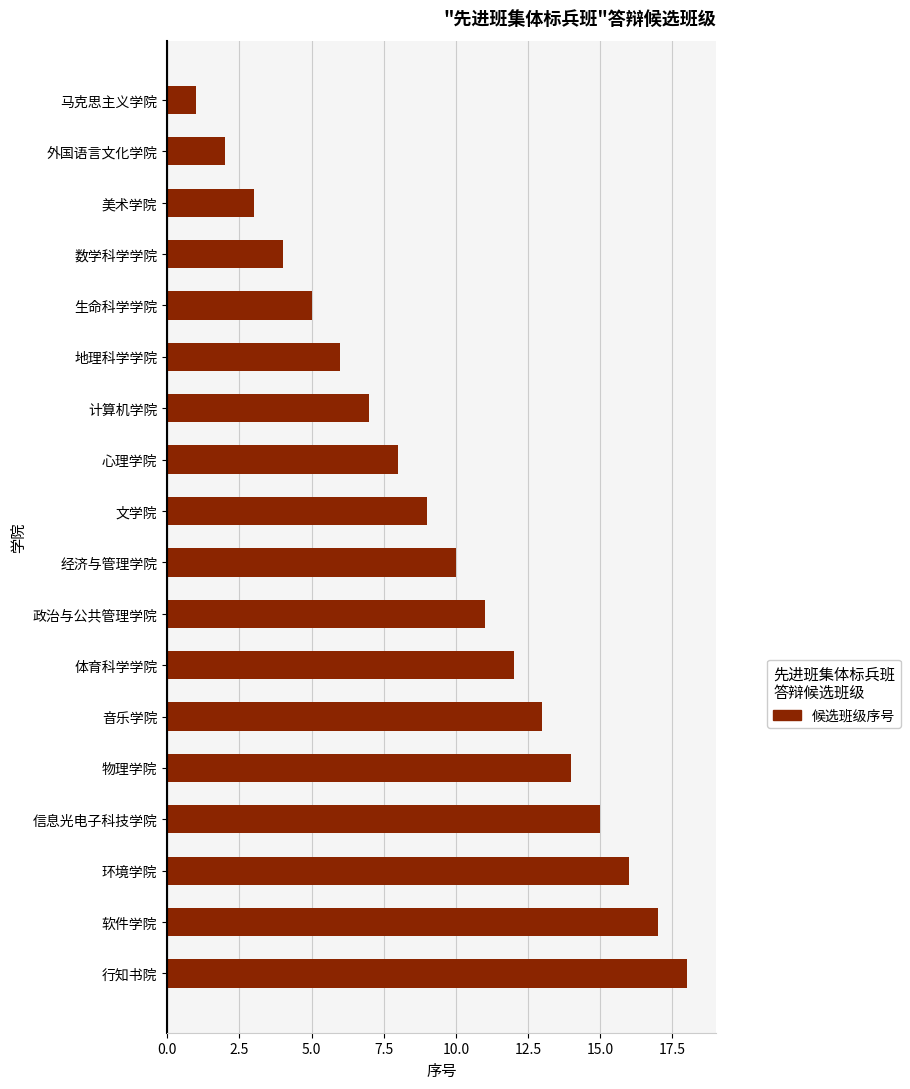

What is the label of the 2nd bar from the top?

外国语言文化学院